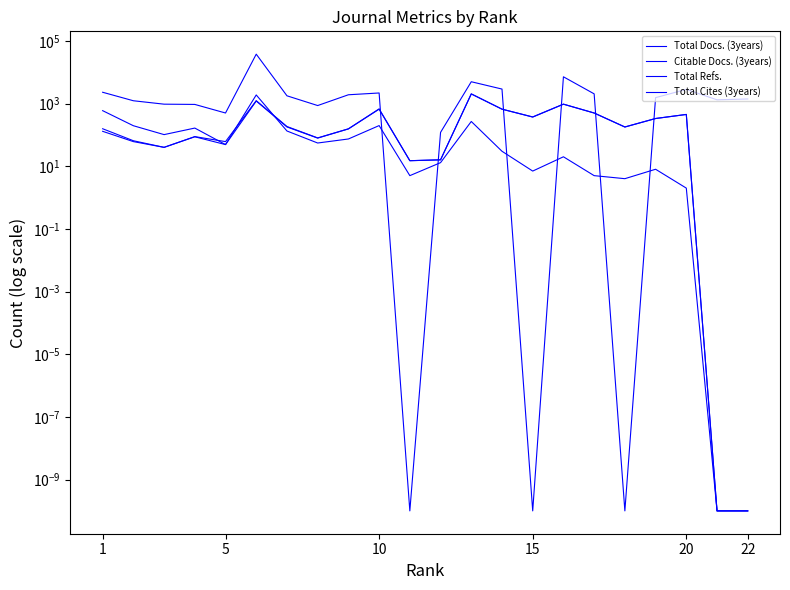

The value of Total Cites (3years) at 15 is 2.0. True or false?

False